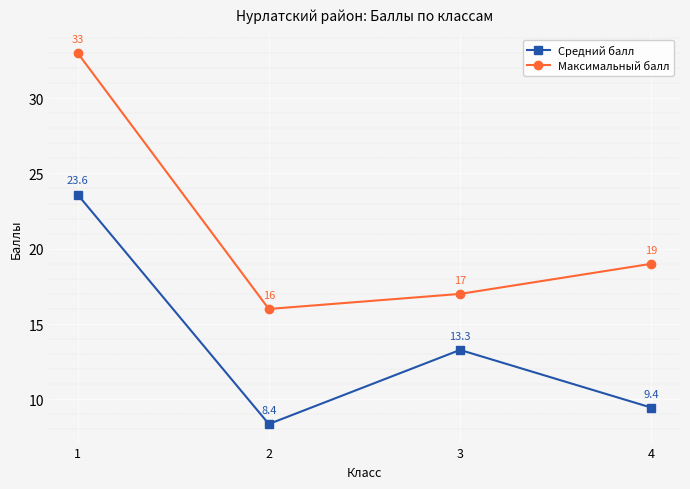

At which category does Средний балл reach its first local valley?

2